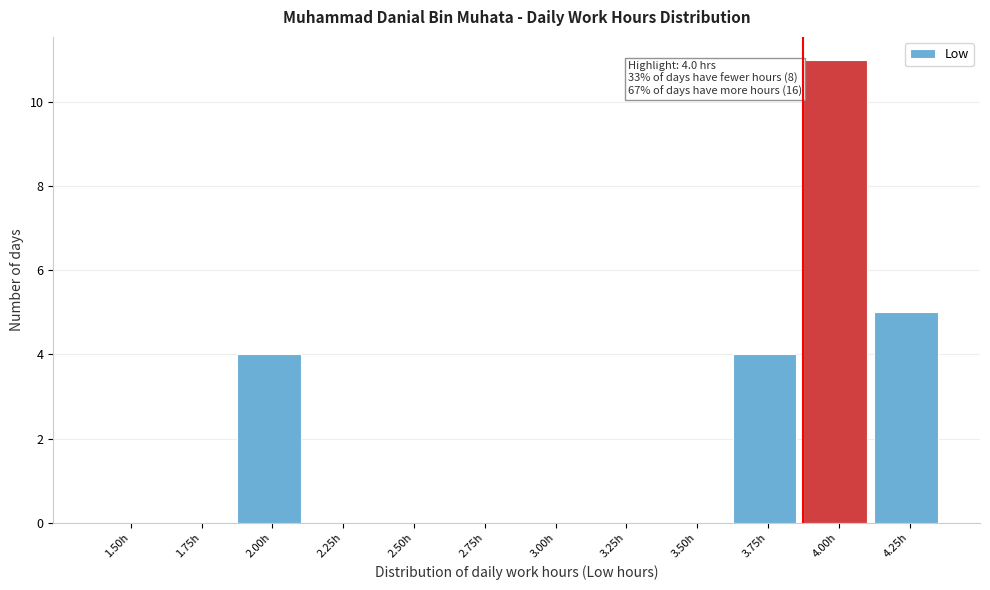

Reading right to left, list all the values displayed in this chart.

4.25h=5	4.00h=11	3.75h=4	3.50h=0	3.25h=0	3.00h=0	2.75h=0	2.50h=0	2.25h=0	2.00h=4	1.75h=0	1.50h=0